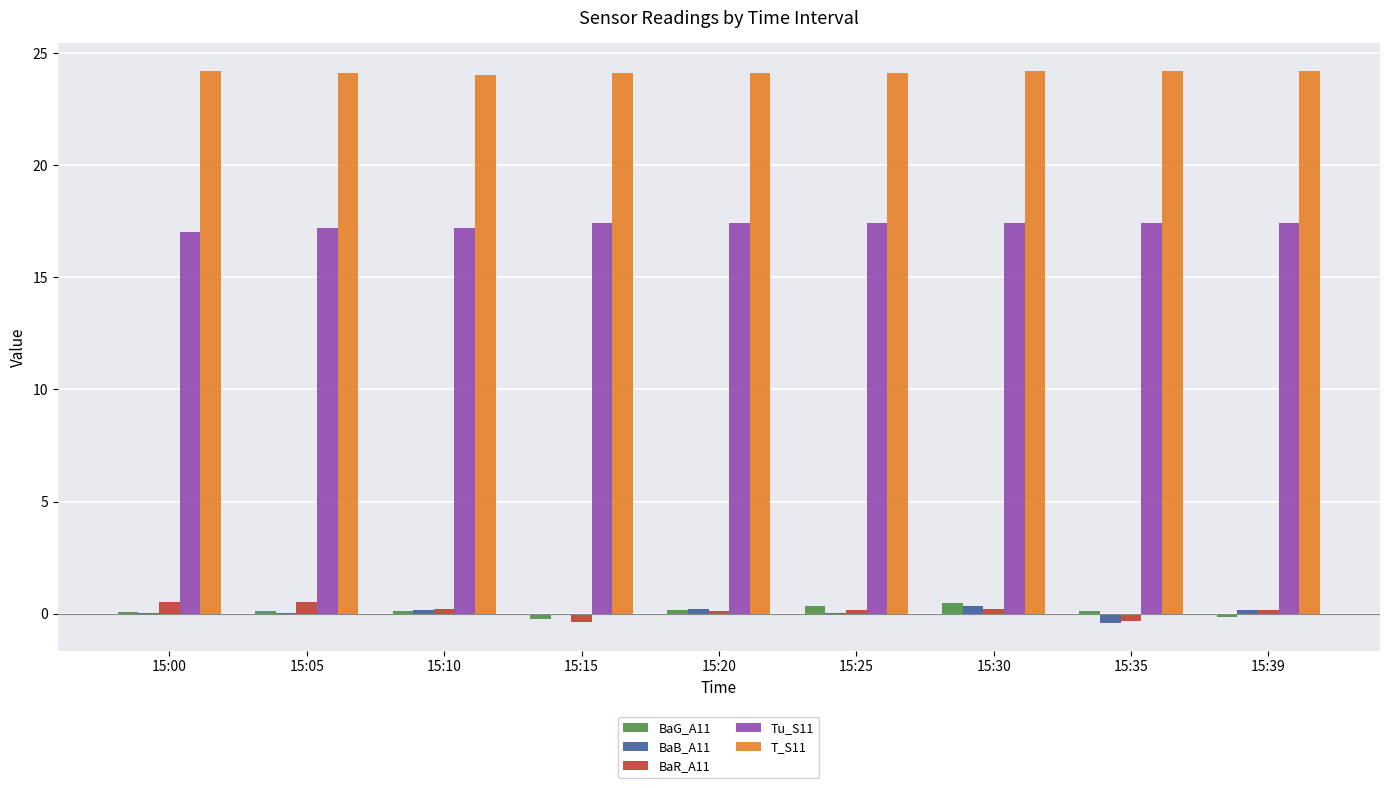

How many groups of bars are there?

9